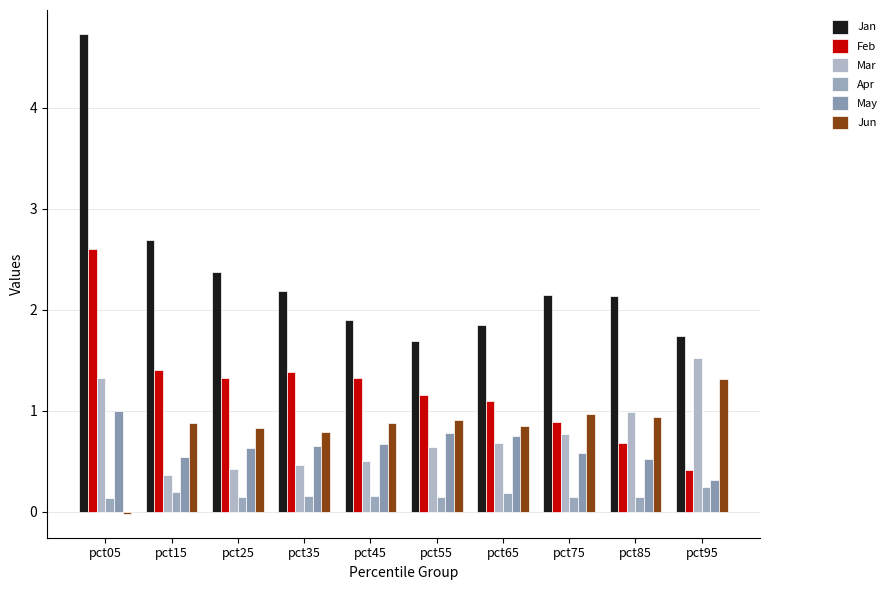

Is the value of Mar at pct95 greater than the value of Jun at pct15?

Yes